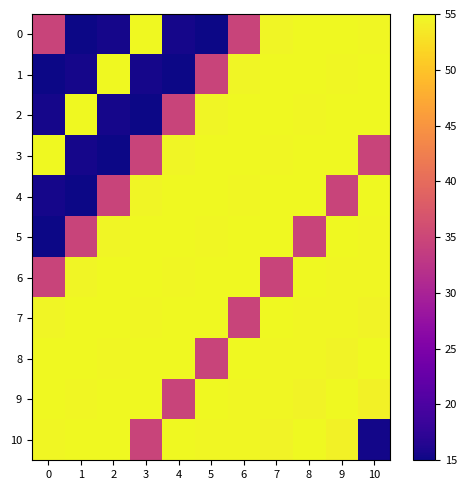

What is the smallest value displayed?

15.0